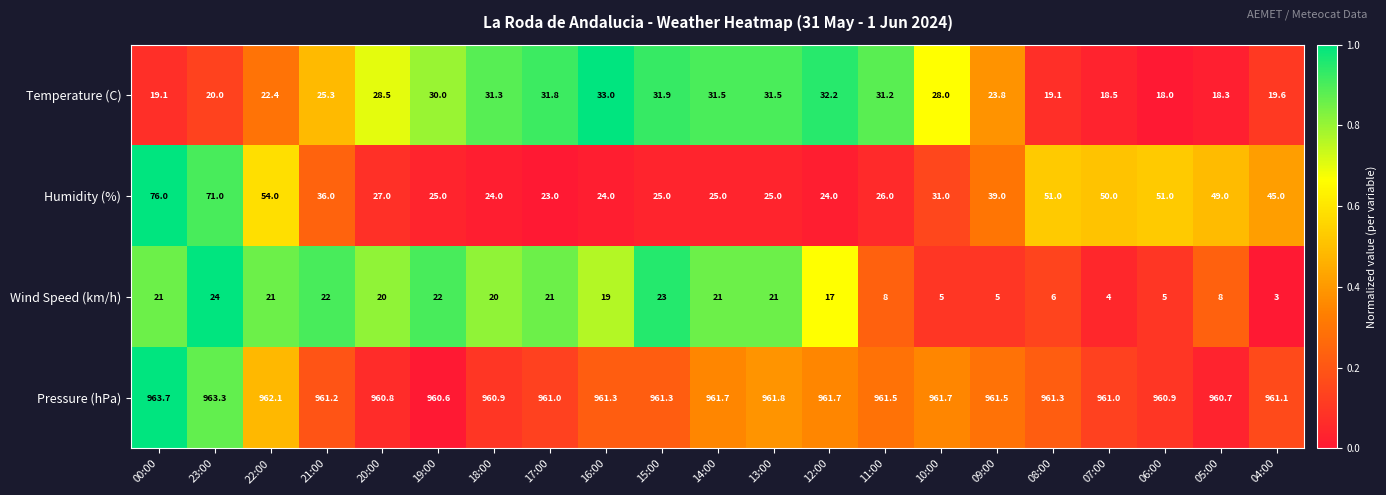

At which label does Temperature (C) reach its minimum?

06:00